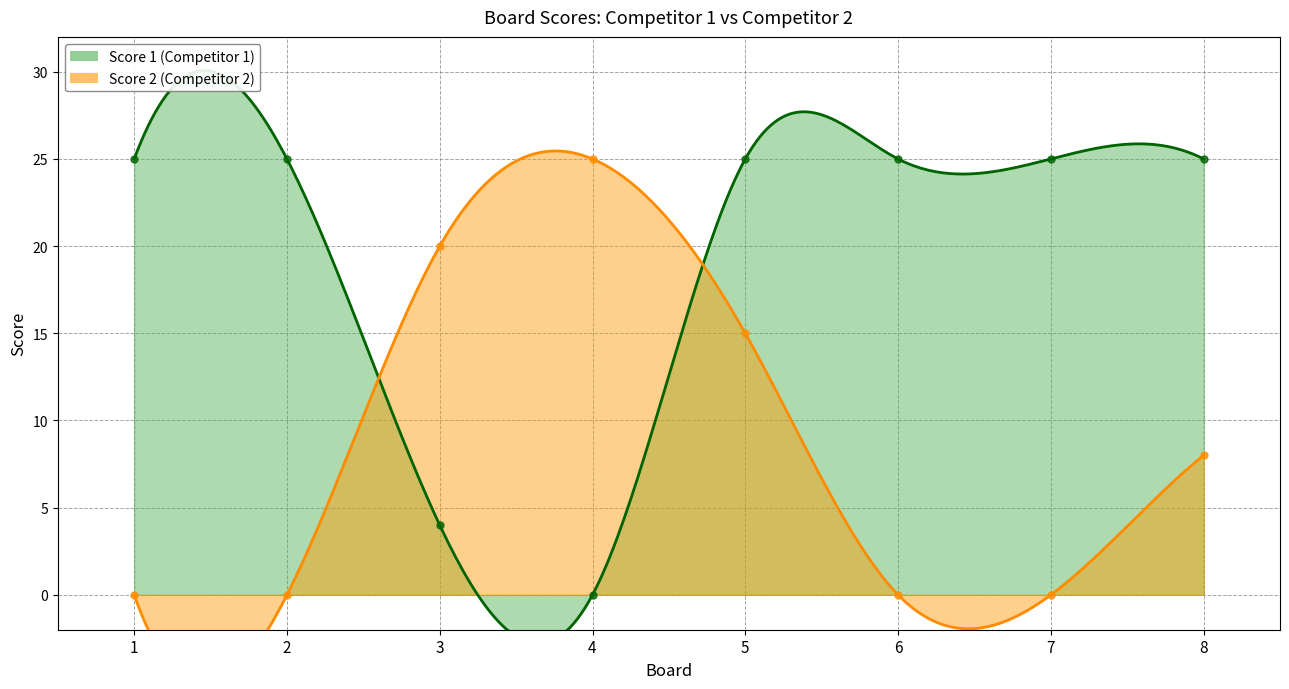

How many positive values does the Score 2 series have?

4